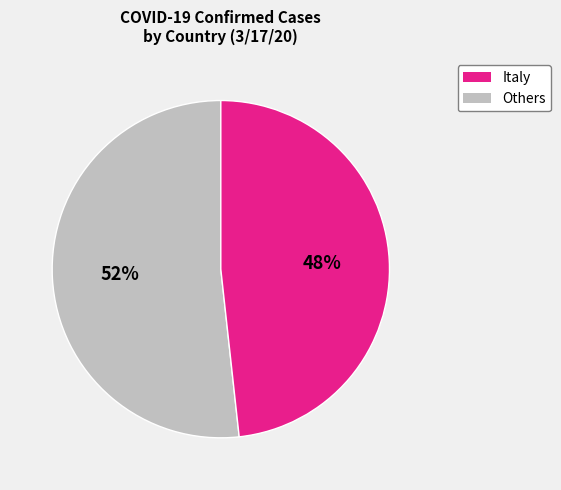

Does any single category account for the majority?

Yes